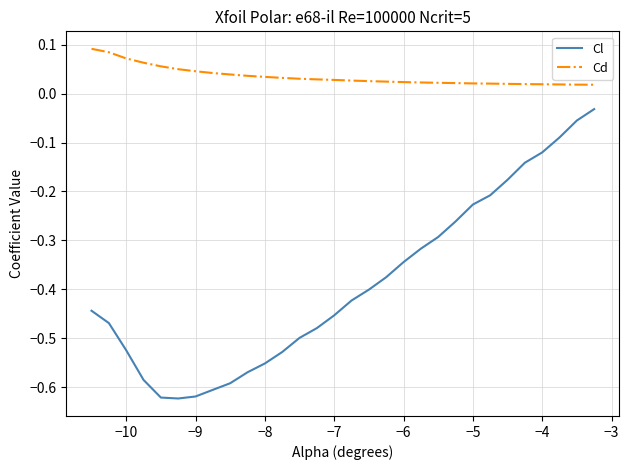

True or false: Cl and Cd cross at least once.

False